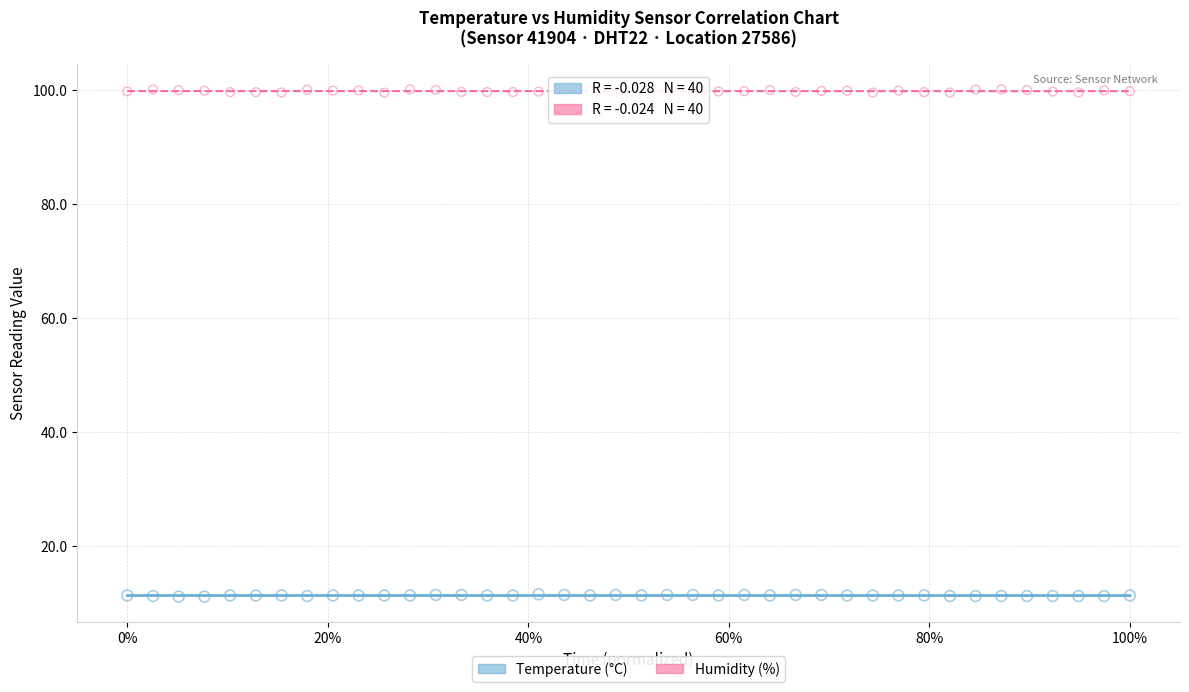

Which series has the largest Y range (max minus min)?

Humidity (%)